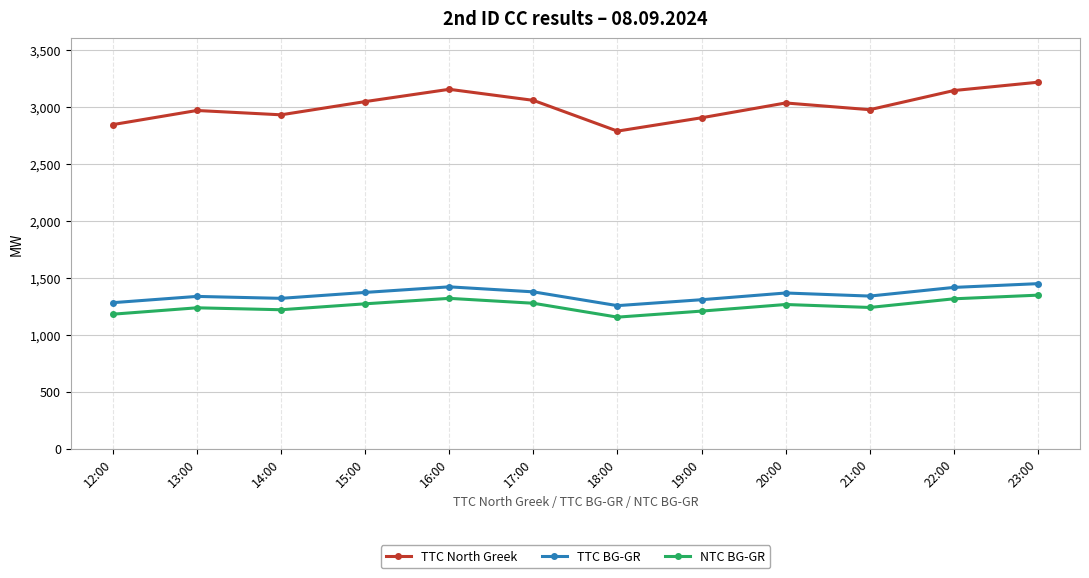

What is the total value across all series at 20:00?

5662